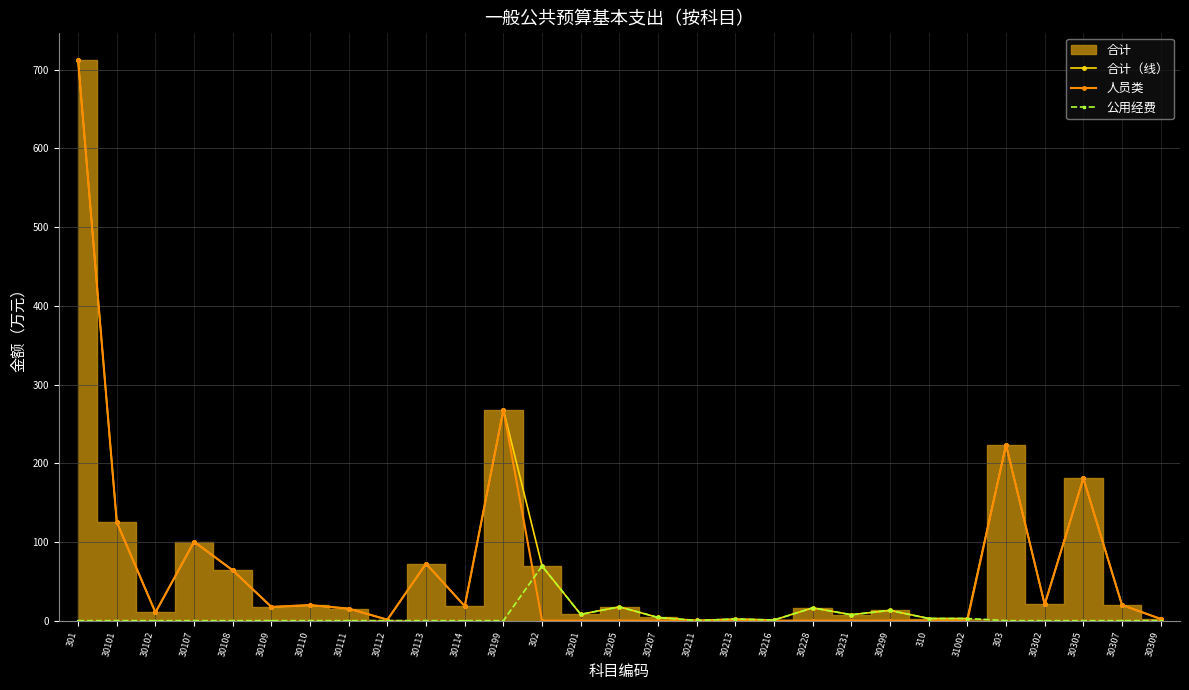

What is the label of the 28th point from the left?

30307